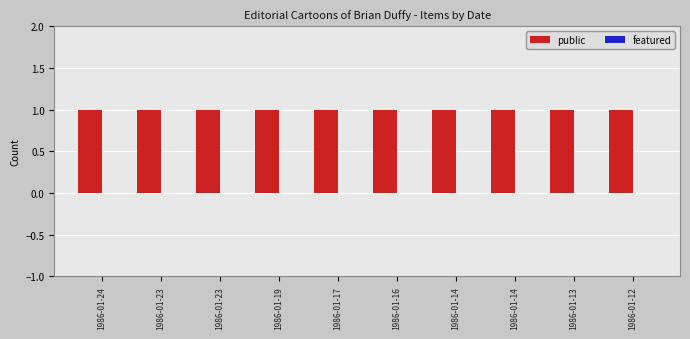

What is the highest value of the public series?

1